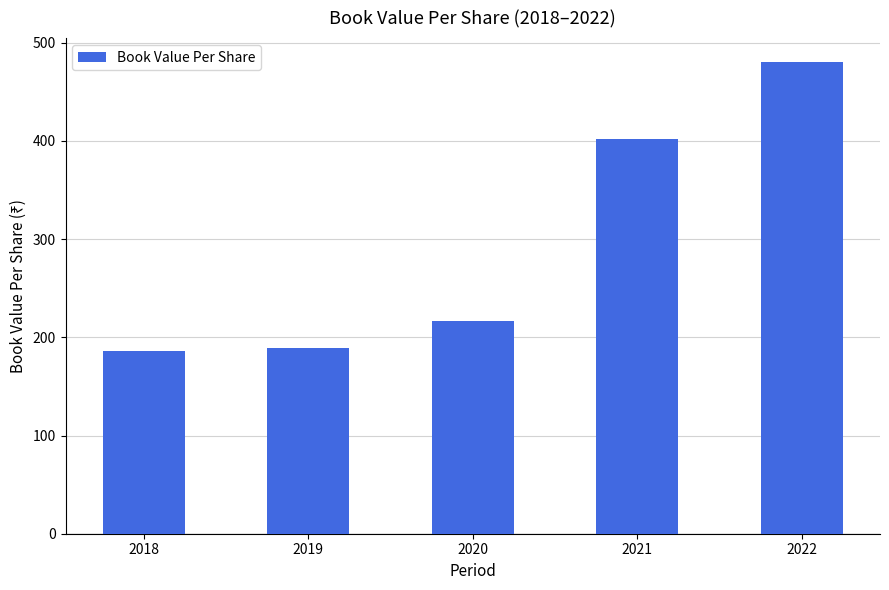

True or false: the data shows 315.8 at 2020.

False